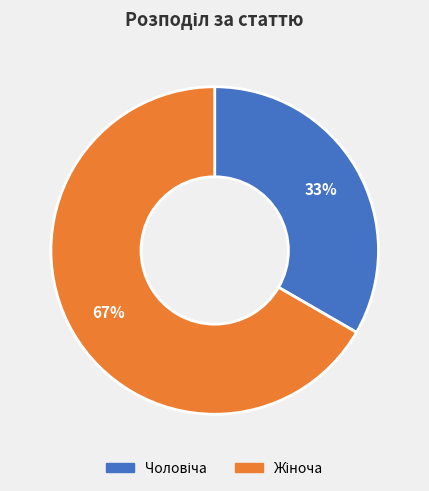

Is there any slice that represents more than half of the pie?

Yes